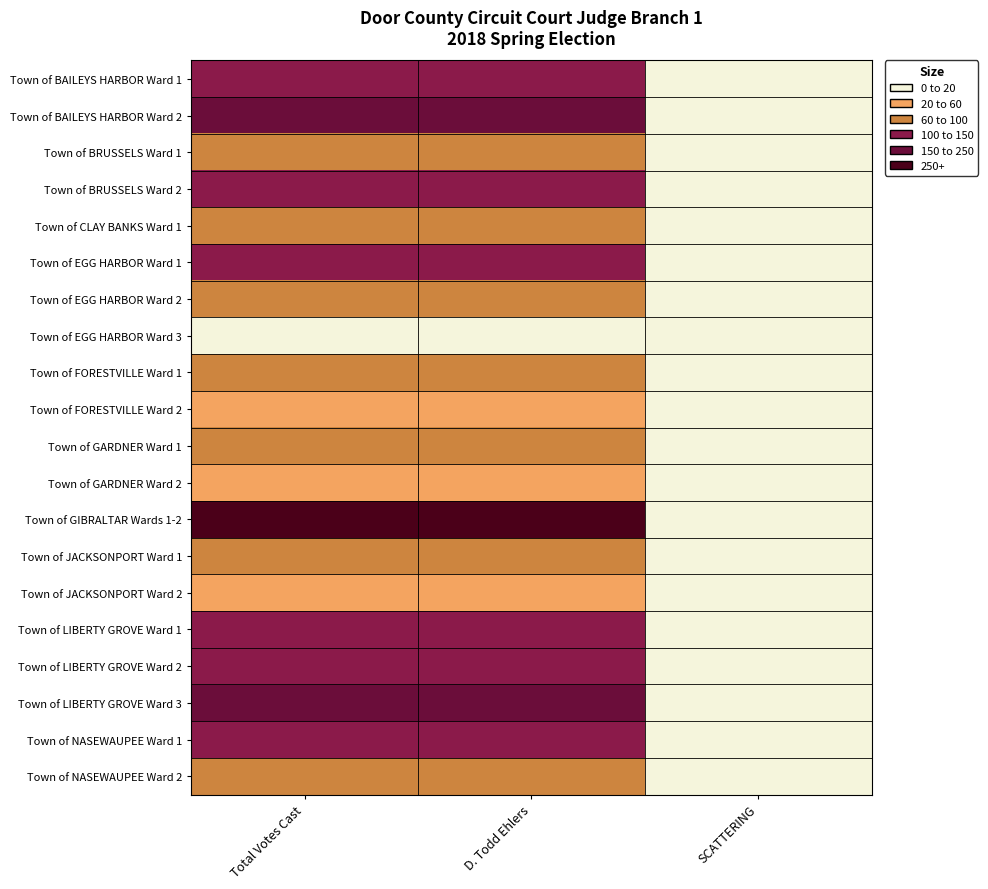

Which category has the lowest value across all series?

SCATTERING